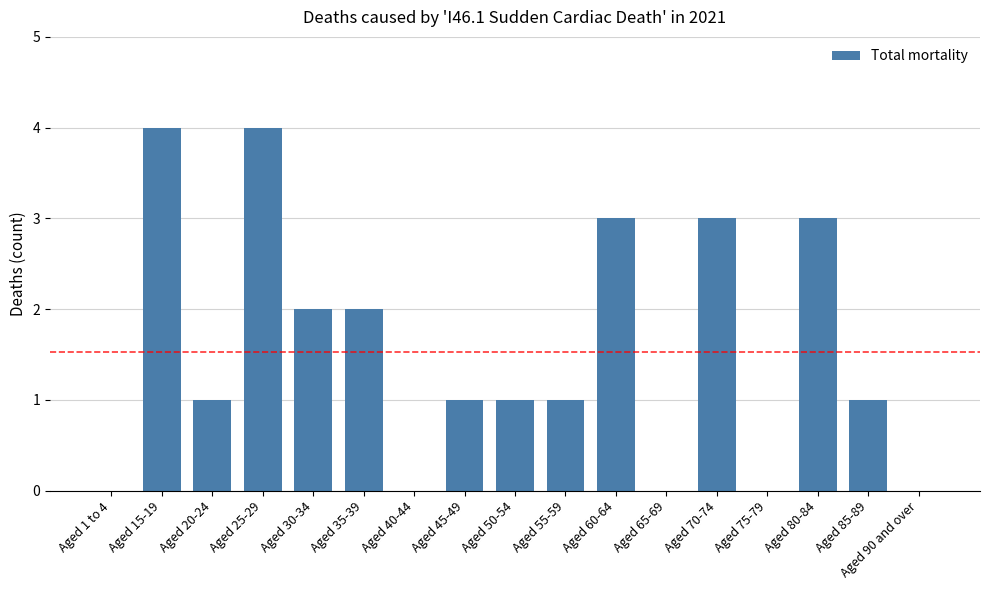

Approximately how many times larger is the value at Aged 45-49 compared to Aged 55-59?

1.0